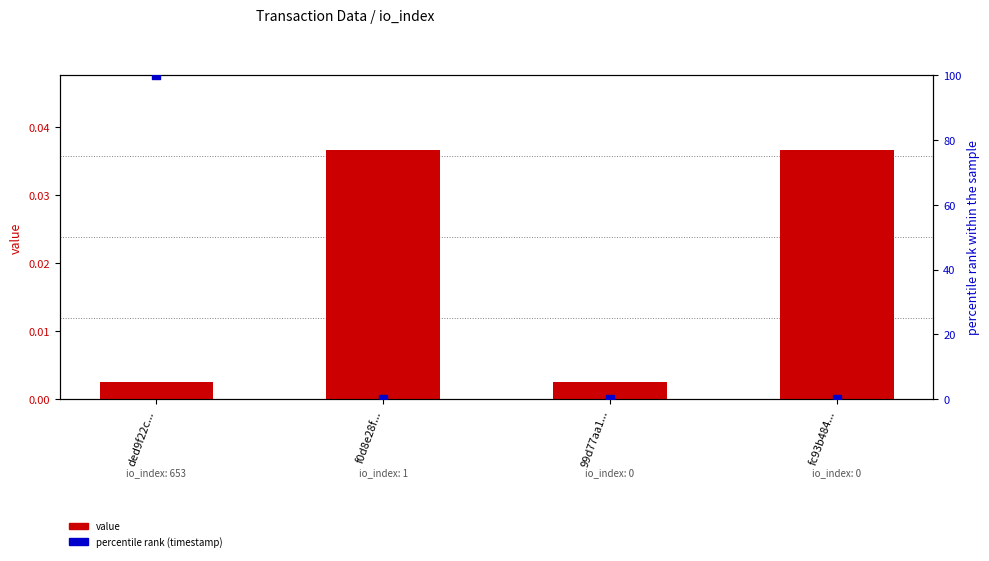

Which series contains the lowest Y value?

percentile rank (timestamp)